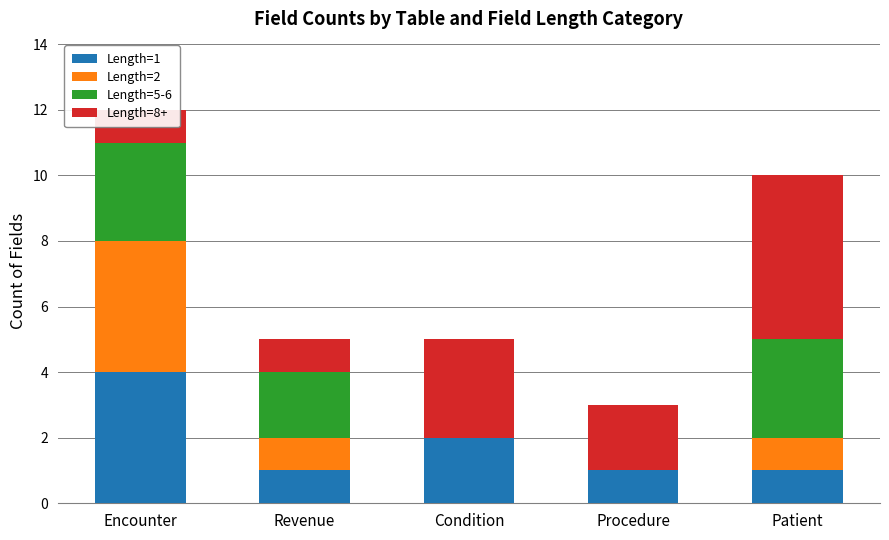

What position from the left is Encounter?

1